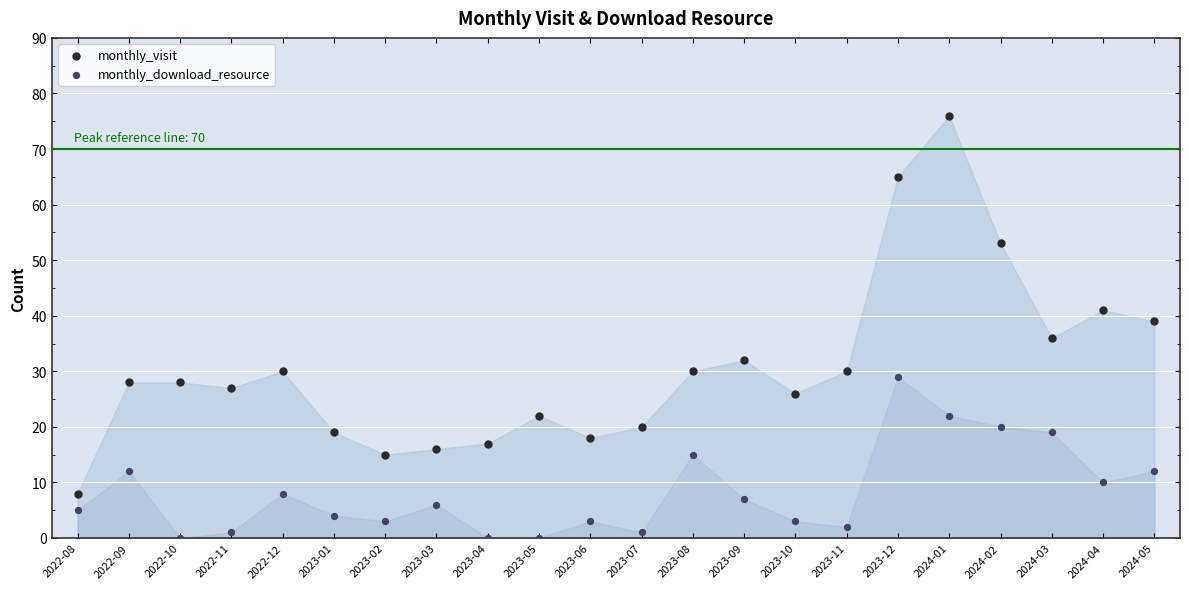

In the monthly_visit series, what Y value is closest to 42?

41